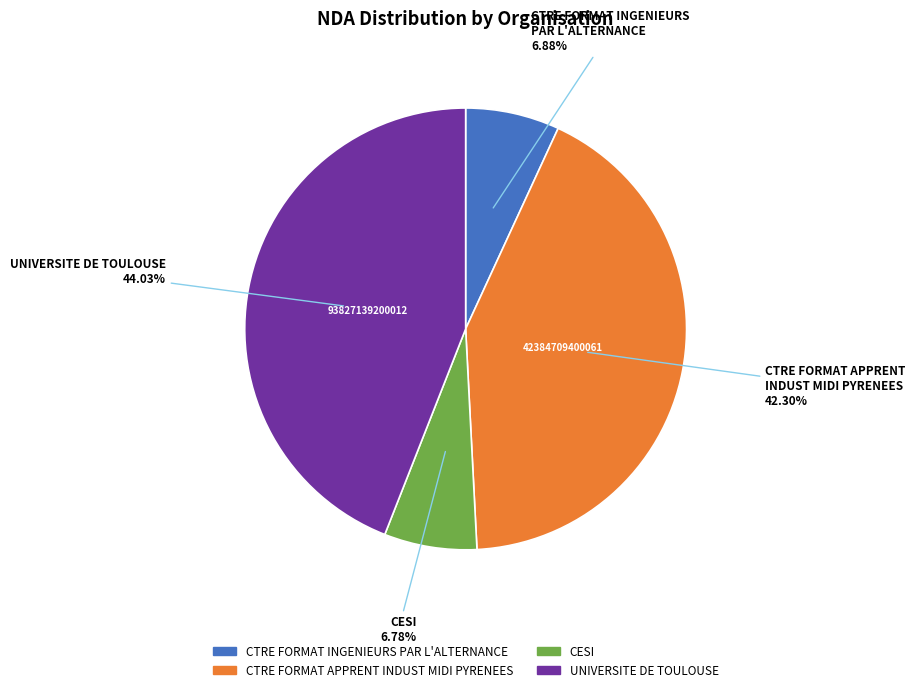

Is there a majority slice in this chart?

No